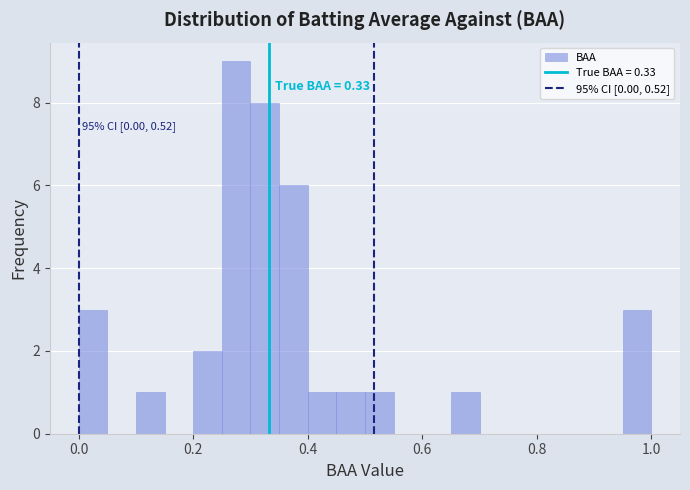

Around what value on the x-axis is the tallest bar? Give the approximate position of its centre, as read against the axis.

0.28